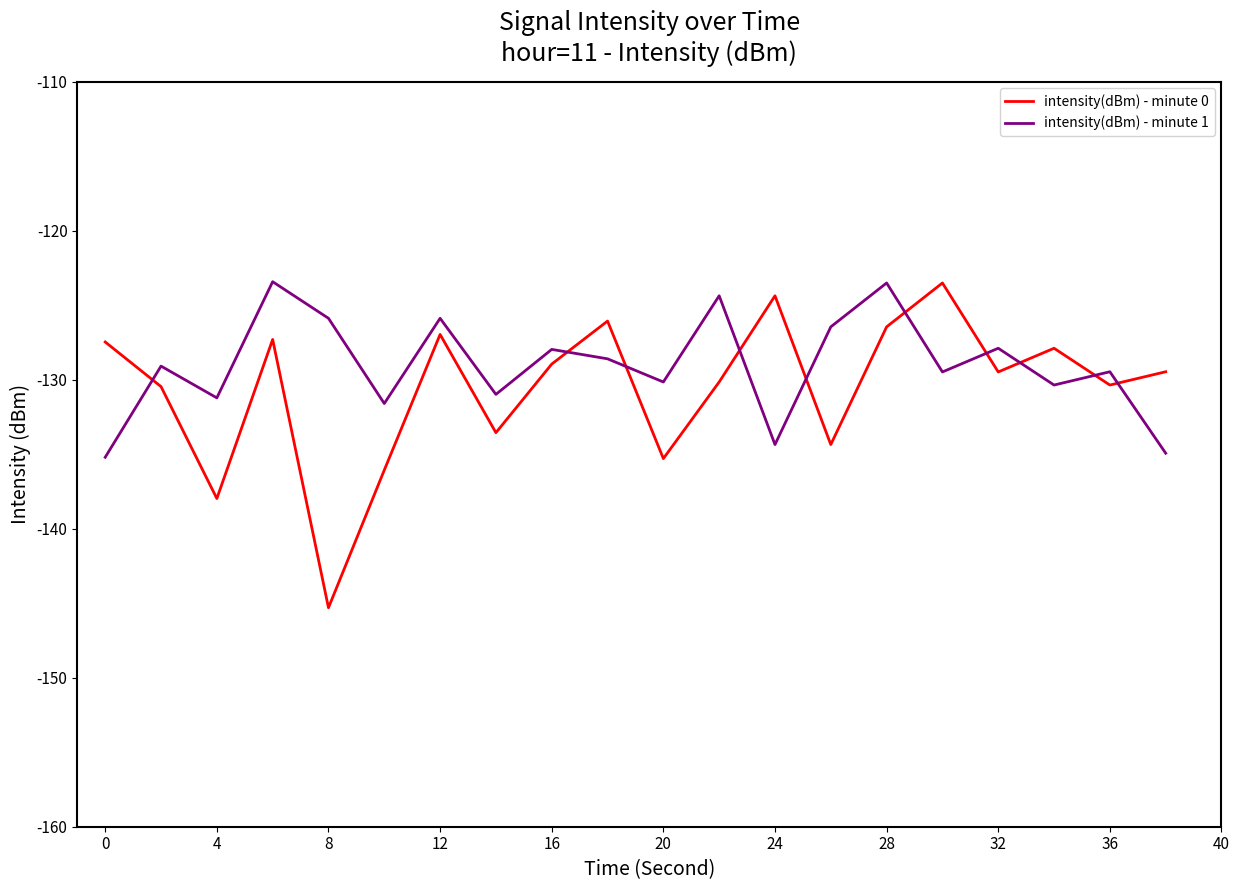

True or false: intensity(dBm) - minute 1 and intensity(dBm) - minute 0 intersect in this chart.

True